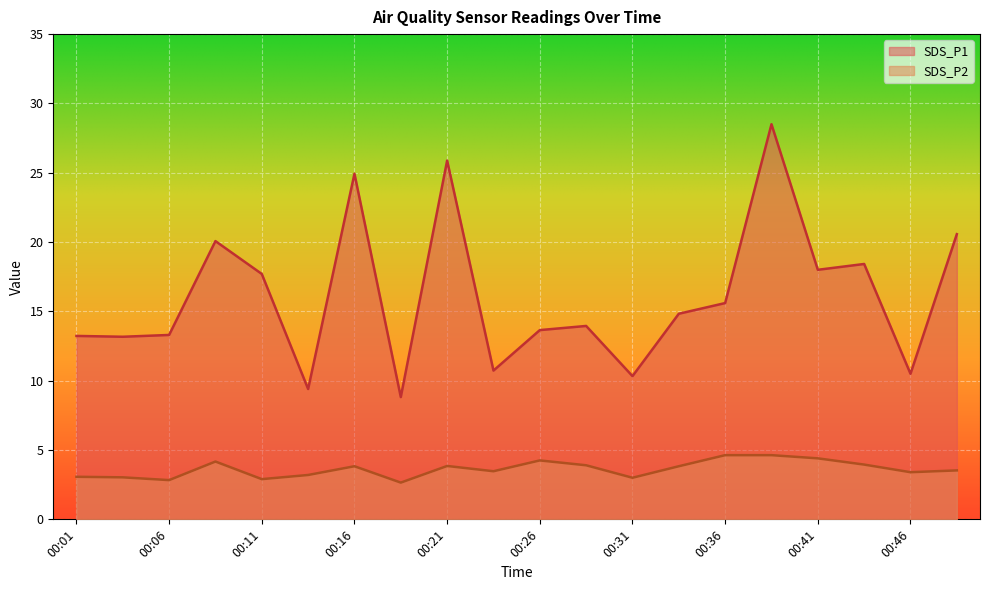

What is the smallest value displayed?

2.6